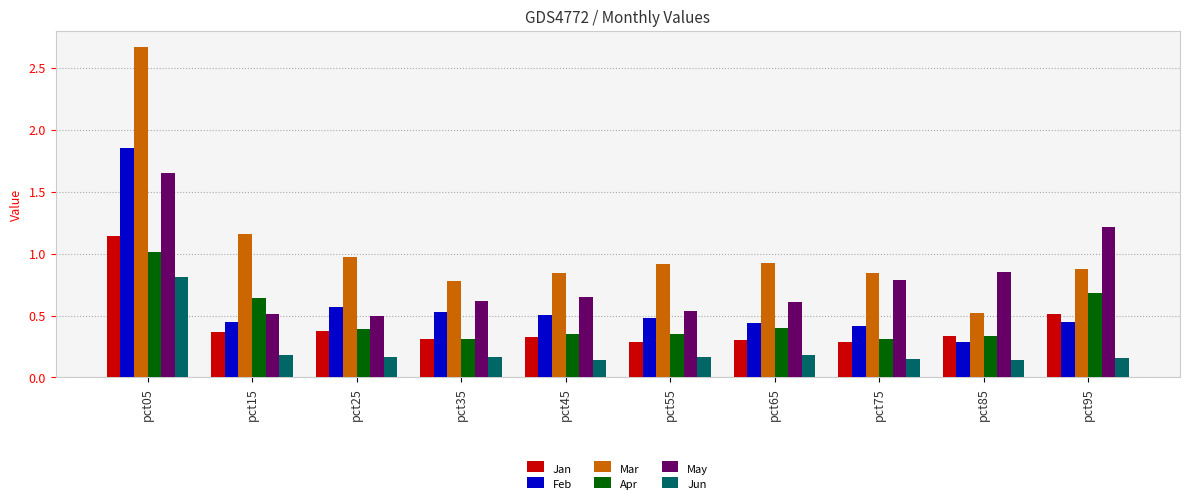

The value of Feb at pct15 is 0.4. True or false?

True